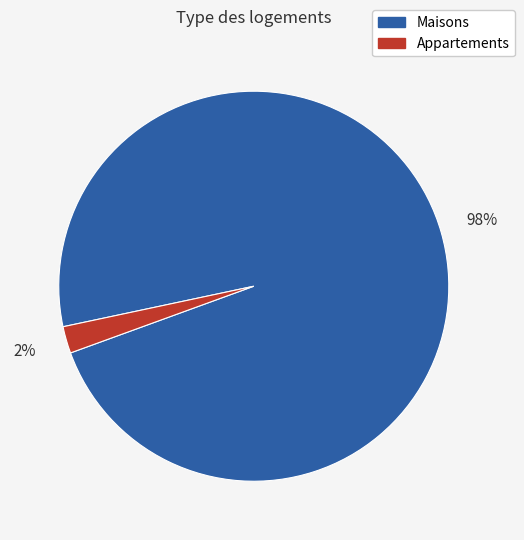

Does any single category account for the majority?

Yes